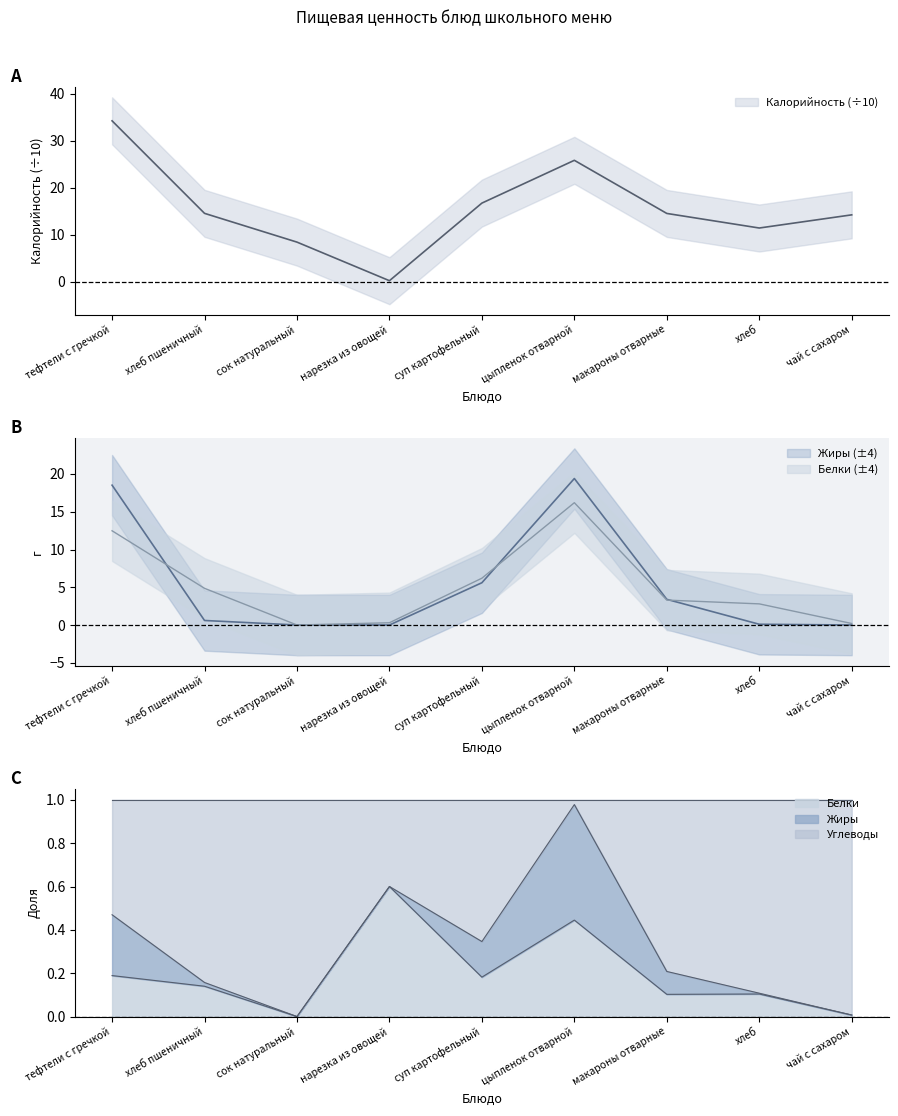

At which label is Жиры closest to 9?

суп картофельный